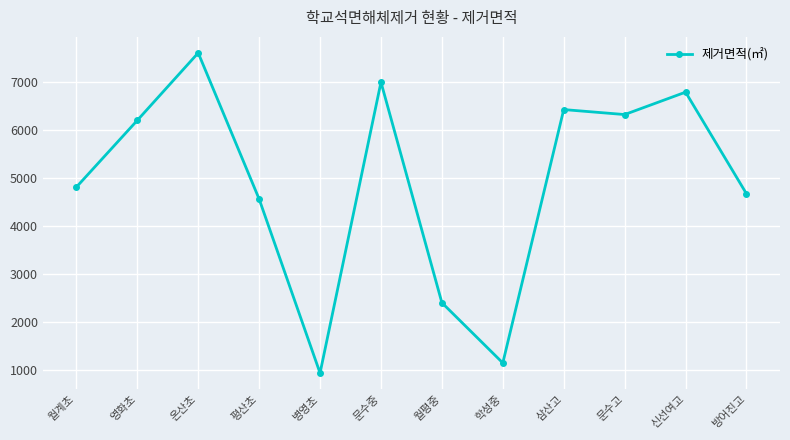

What is the change in value from 병영초 to 문수고?

+5387